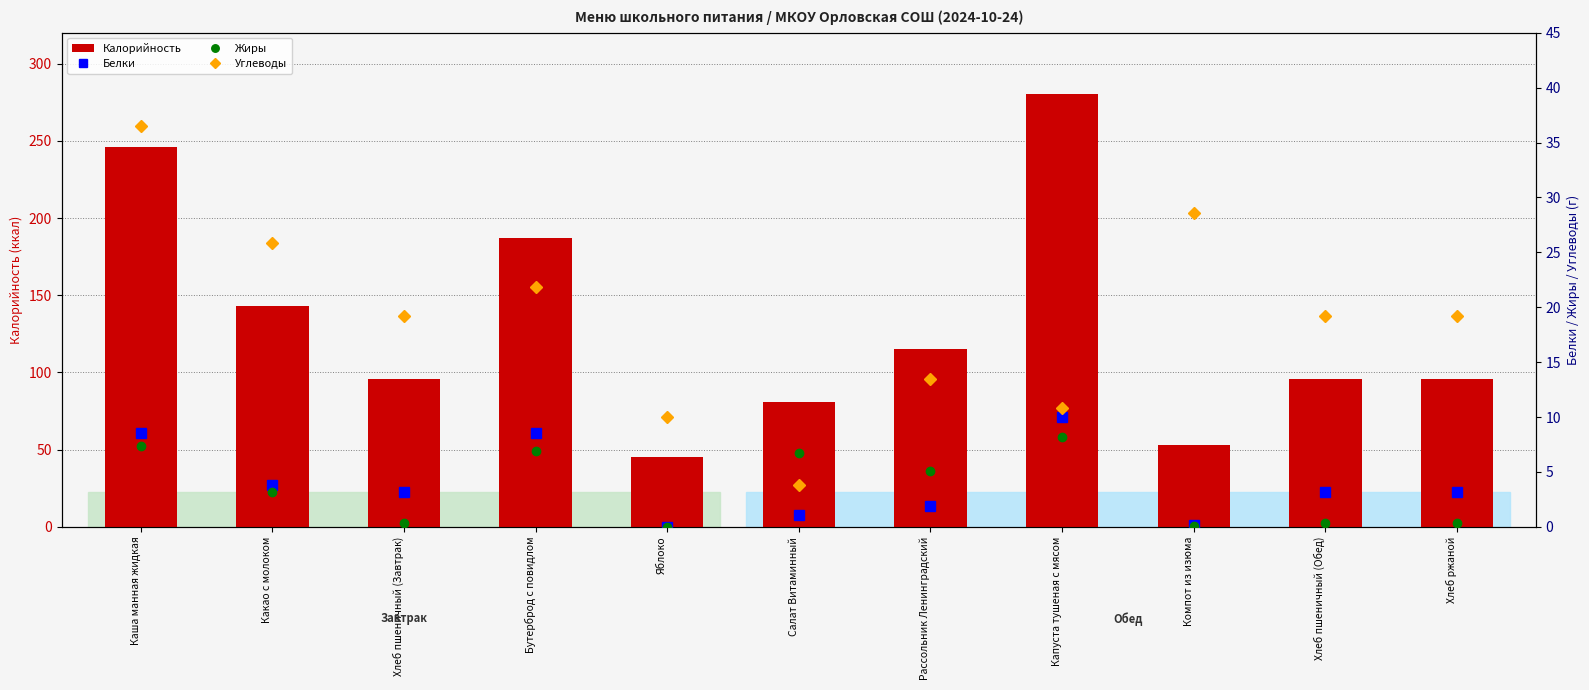

Are the bars horizontal?

No